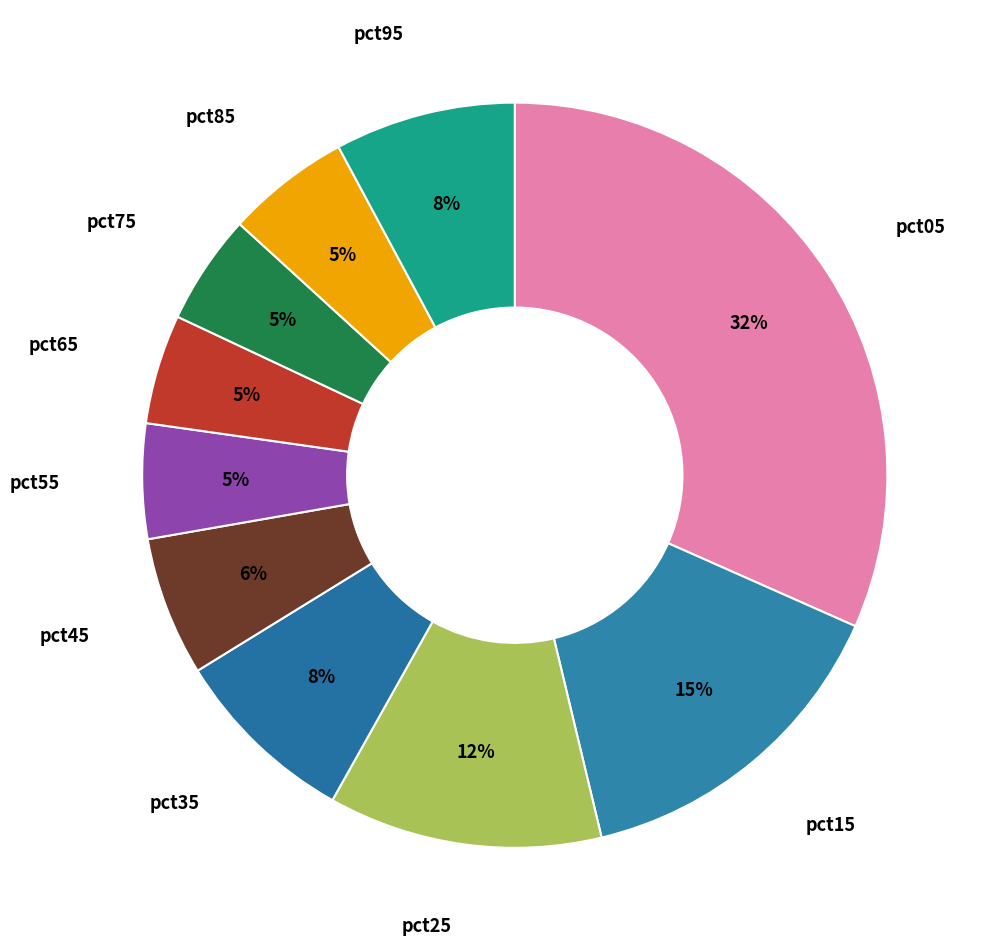

How many segments does this pie chart have?

10